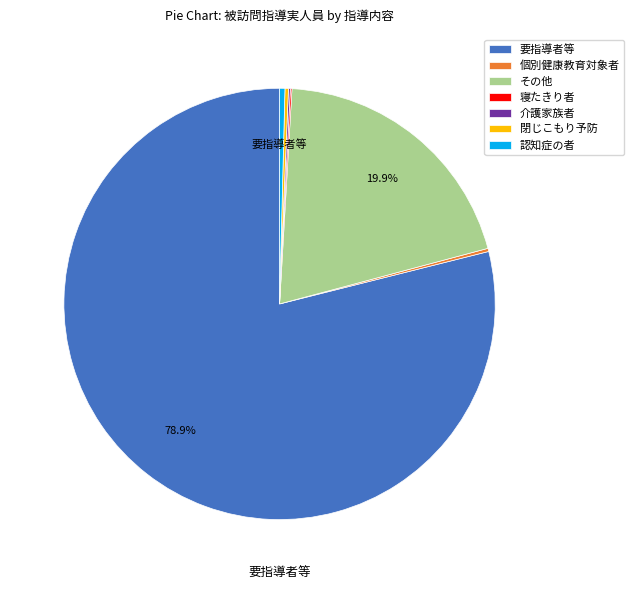

Is there any slice that represents more than half of the pie?

Yes